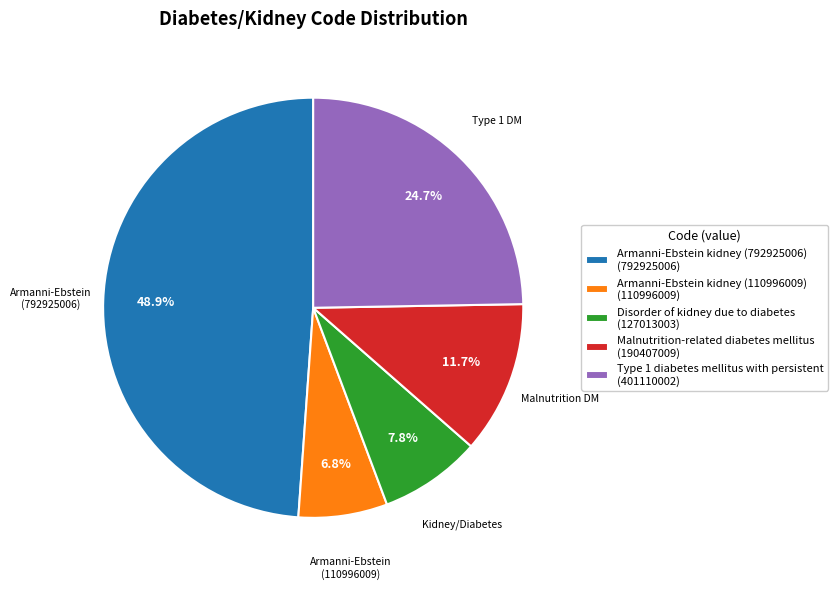

Which slice is the largest?

Armanni-Ebstein kidney (792925006)